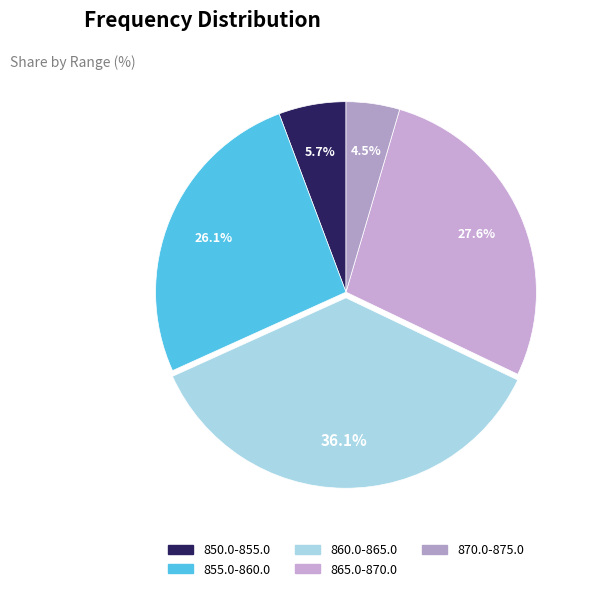

Which slice is the largest?

860.0-865.0